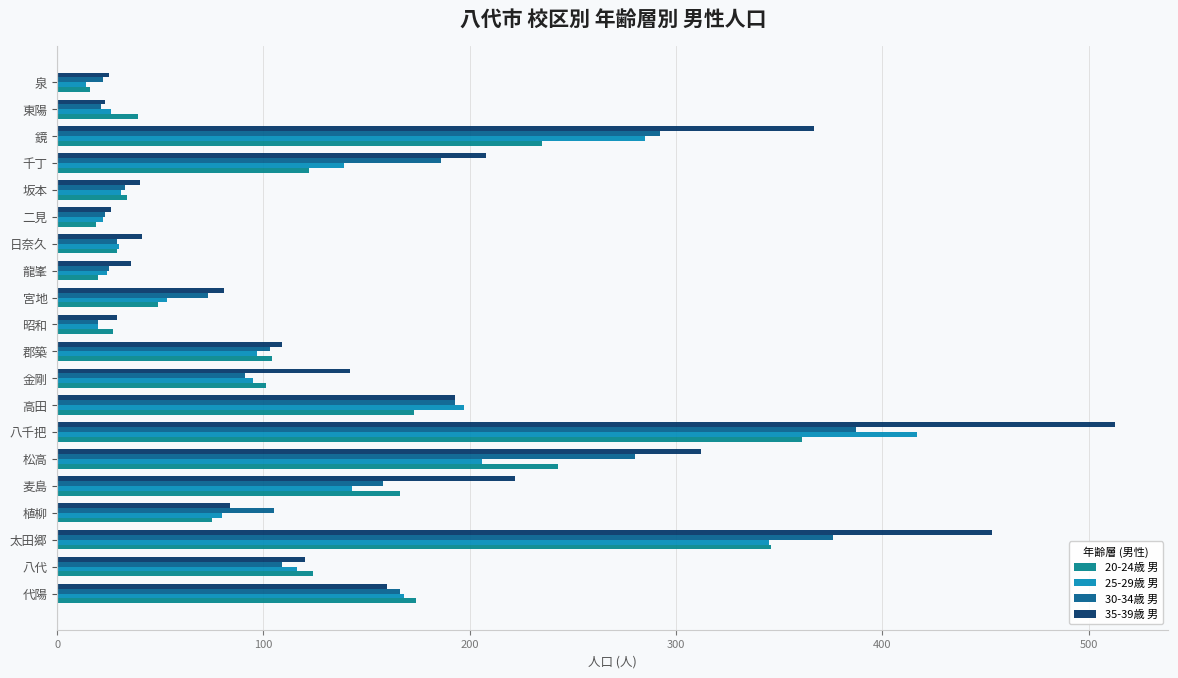

What position from the left is 13?

14